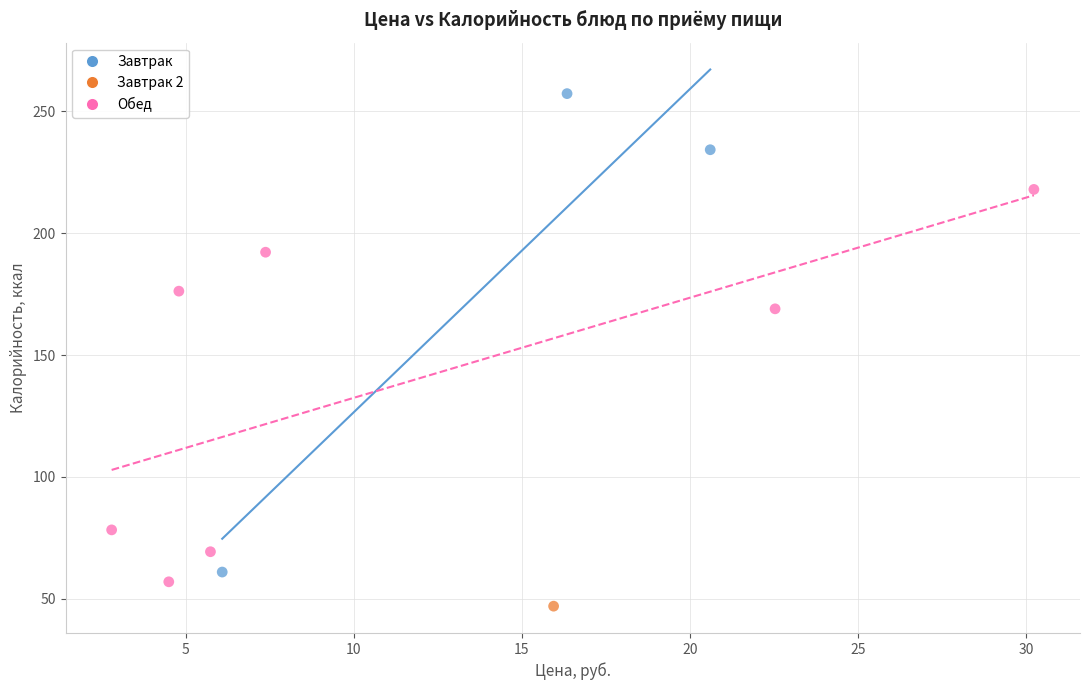

Which series reaches the minimum Y coordinate?

Завтрак 2